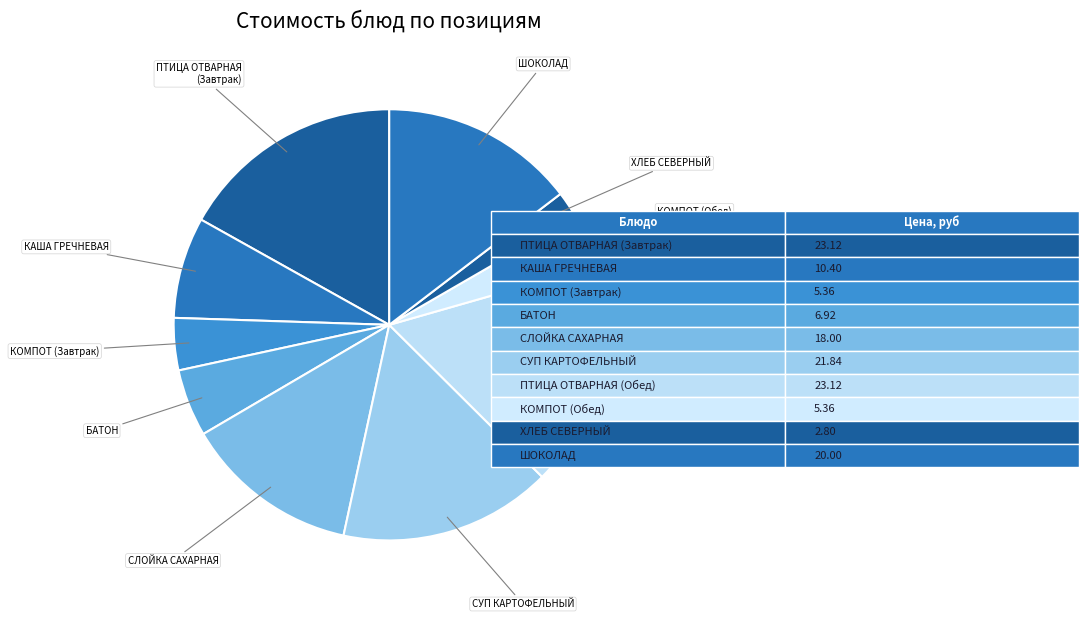

What is the smallest slice in the pie chart?

ХЛЕБ СЕВЕРНЫЙ